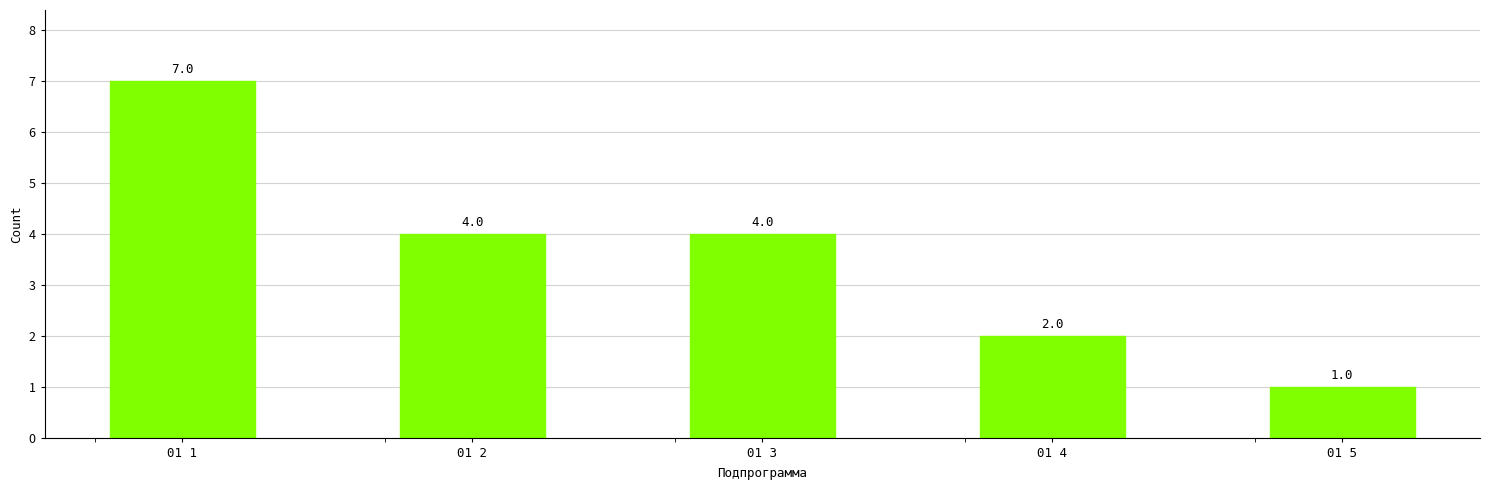

What is the difference between the maximum and minimum values?

6